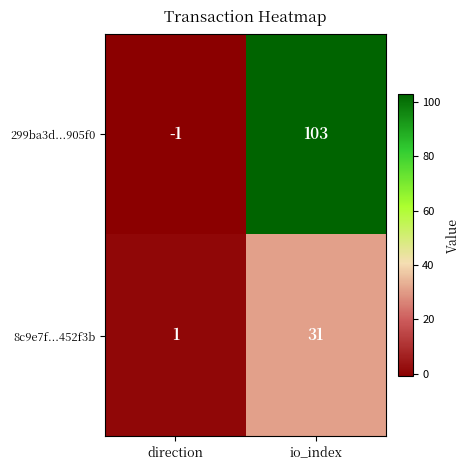

Reading left to right, what are all the values shown in this chart?

299ba3d...905f0: -1	103
8c9e7f...452f3b: 1	31